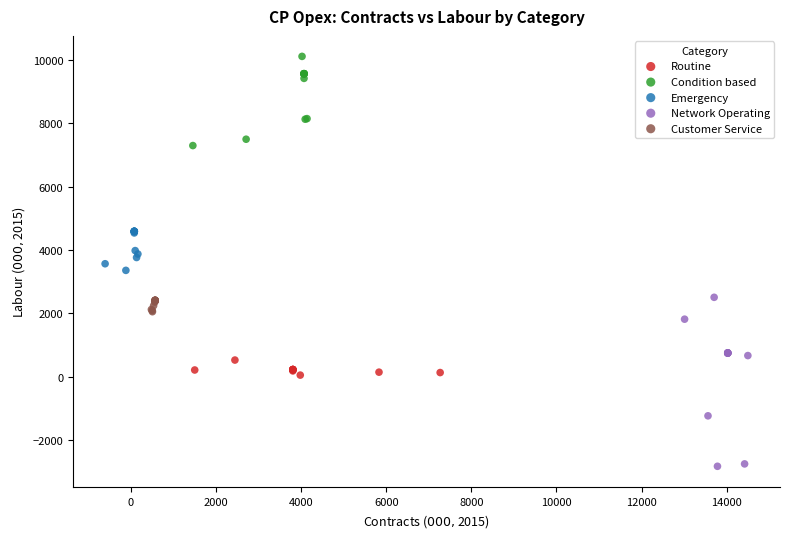

What are all the series names shown in the legend?

Routine, Condition based, Emergency, Network Operating, Customer Service